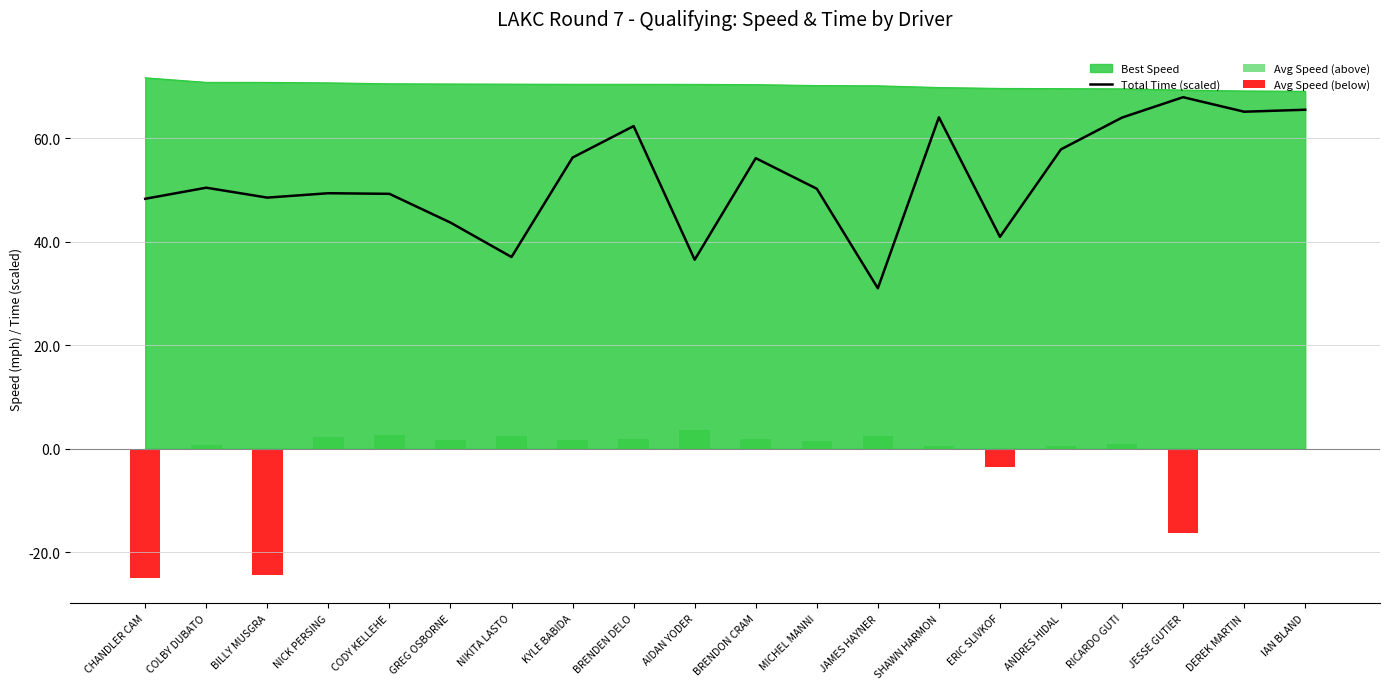

Reading left to right, extract all data points from this chart.

Total Time (scaled): 48.3	50.4	48.5	49.4	49.2	43.7	37.0	56.2	62.3	36.5	56.1	50.2	31.0	64.0	40.9	57.8	64.0	67.9	65.1	65.5
Avg Speed (above): 0.0	0.6	0.0	2.3	2.6	1.7	2.5	1.6	1.8	3.6	1.8	1.5	2.5	0.5	0.0	0.5	0.8	0.0	0.0	0.0
Avg Speed (below): -25.1	0.0	-24.4	0.0	0.0	0.0	0.0	0.0	0.0	0.0	0.0	0.0	0.0	0.0	-3.6	0.0	0.0	-16.3	0.0	-0.3